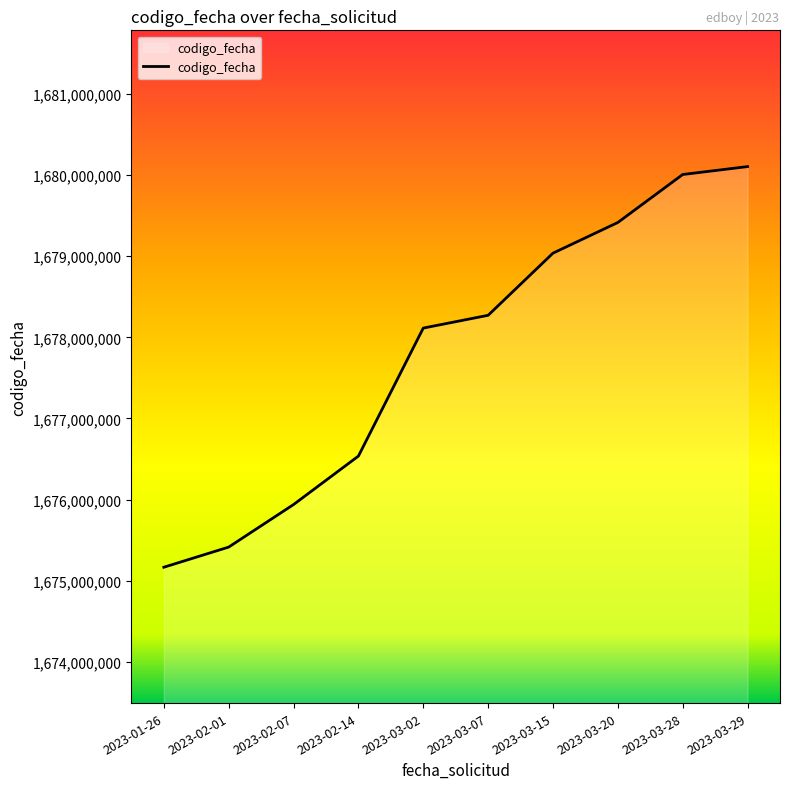

Where is the data nearest to the value 1677635769?

2023-03-02